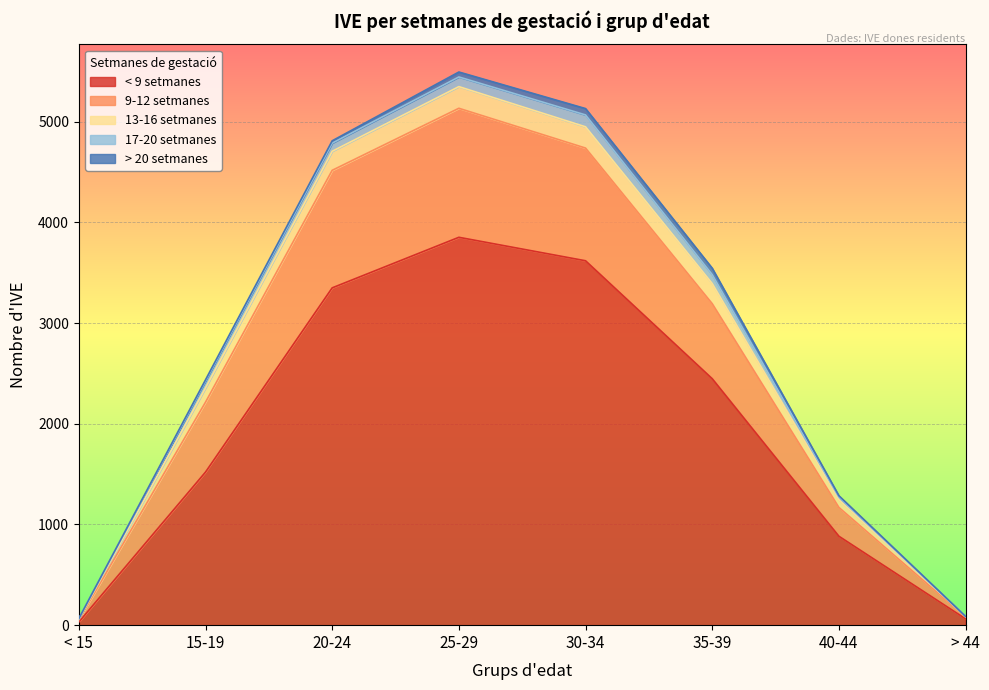

The 17-20 setmanes series shows 153 at 35-39. True or false?

False